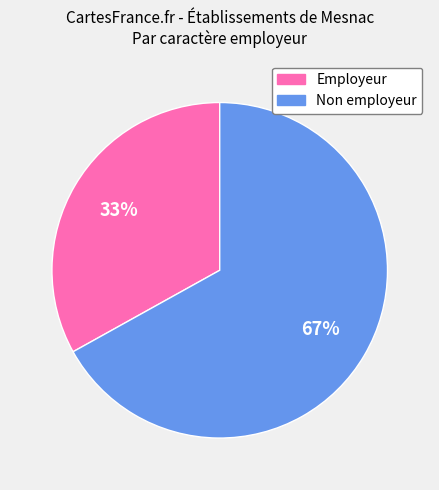

To the nearest percent, what is the difference between the largest and smallest slice percentages?

34%